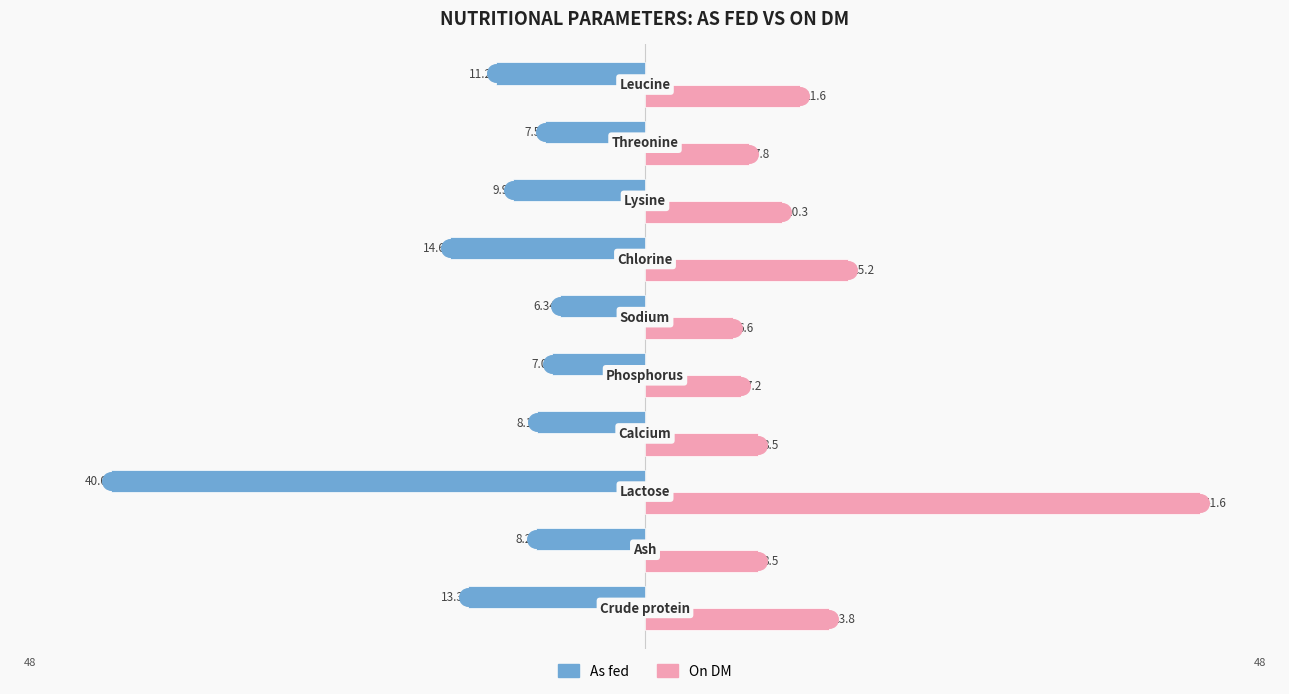

Which series has the widest spread of Y values?

On DM